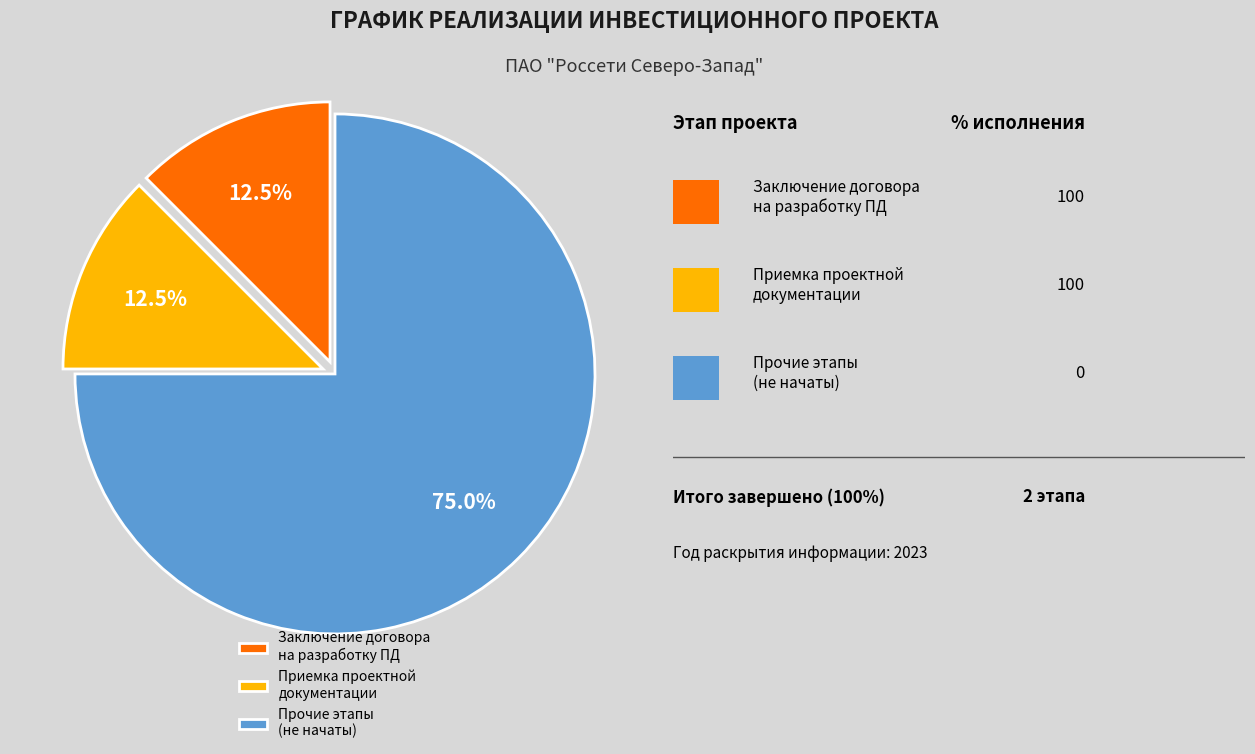

Does any single category account for the majority?

Yes